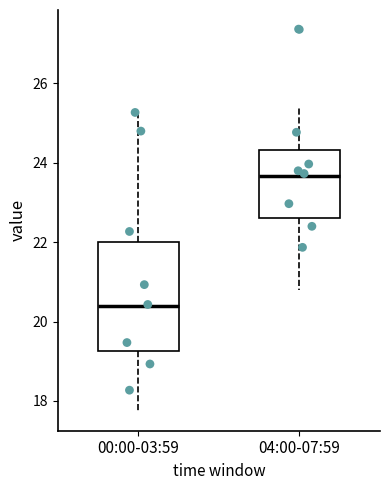

Which box has the lowest median line?

00:00-03:59